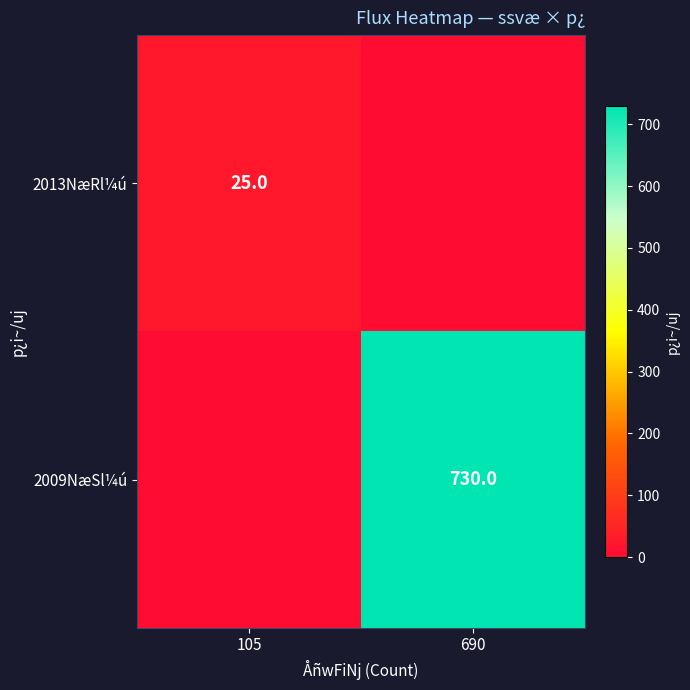

True or false: 2009NæSl¼ú has a value of 730 at 690.

True